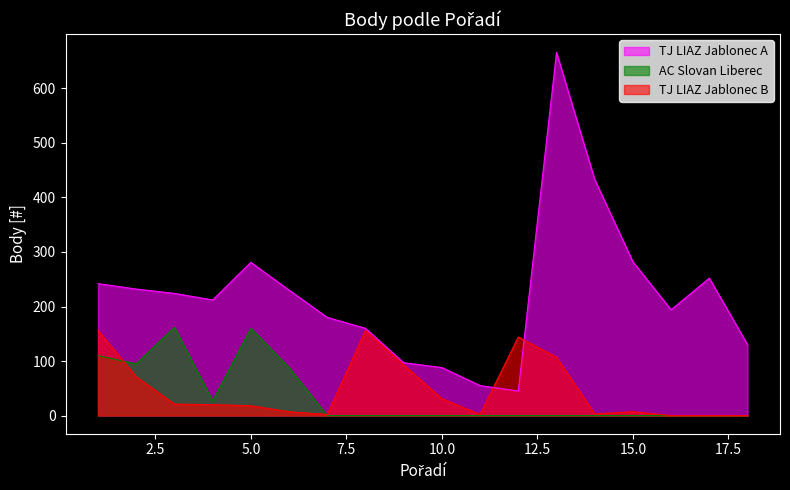

Rank the series by their maximum value, from highest to lowest.

TJ LIAZ Jablonec A, AC Slovan Liberec, TJ LIAZ Jablonec B